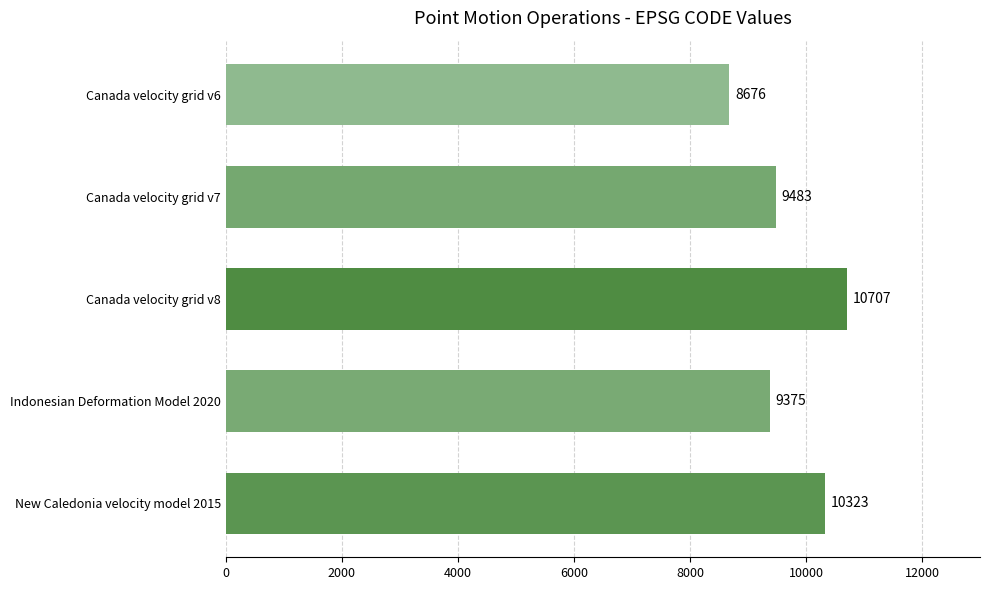

What is the ratio of the value at Canada velocity grid v6 to the value at New Caledonia velocity model 2015?

0.8